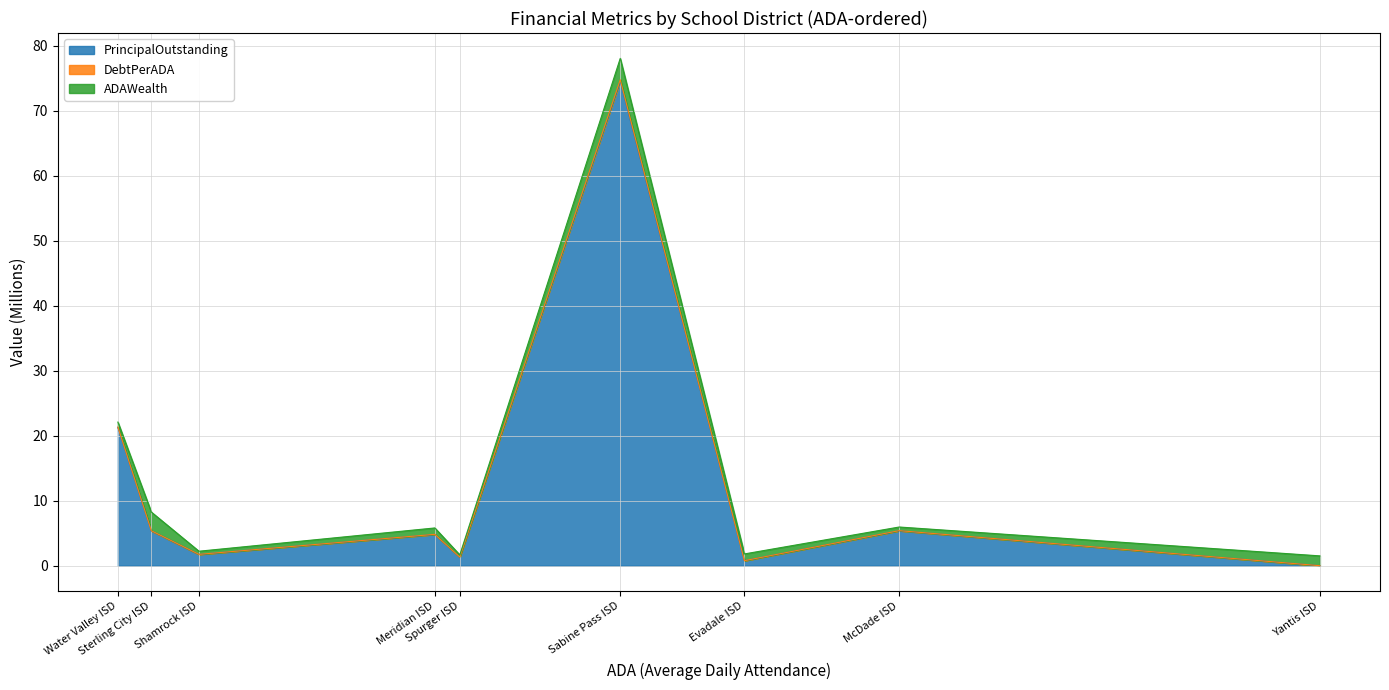

What is the maximum value for PrincipalOutstanding?

74.5